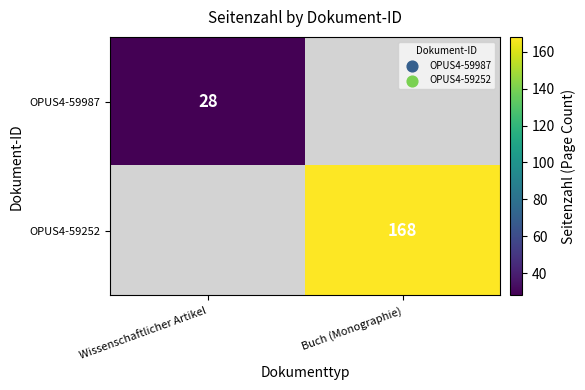

At which category does the chart reach its minimum across all series?

Wissenschaftlicher Artikel